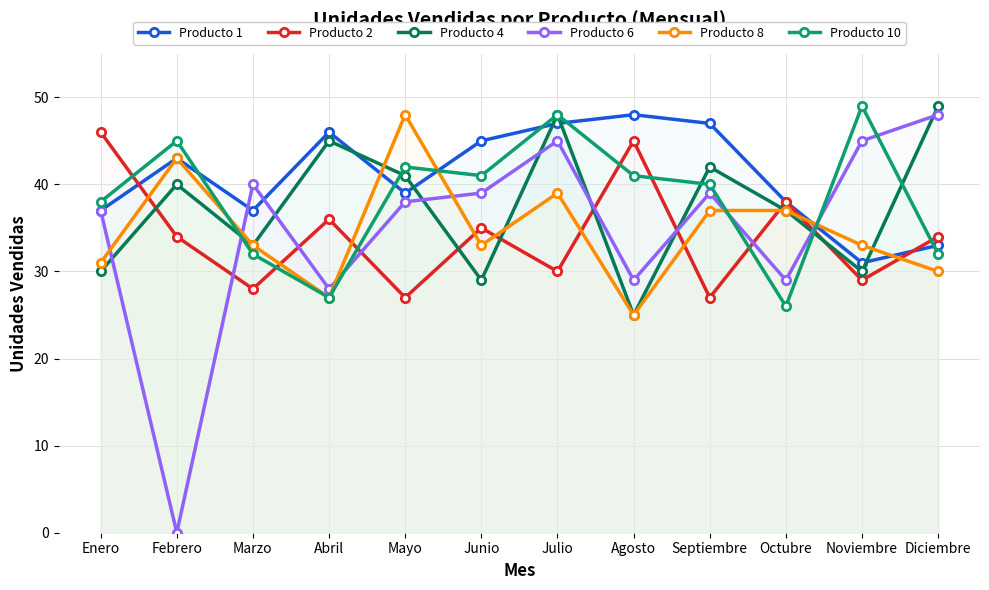

True or false: Producto 6 has more than 2 points higher than both neighbors.

True